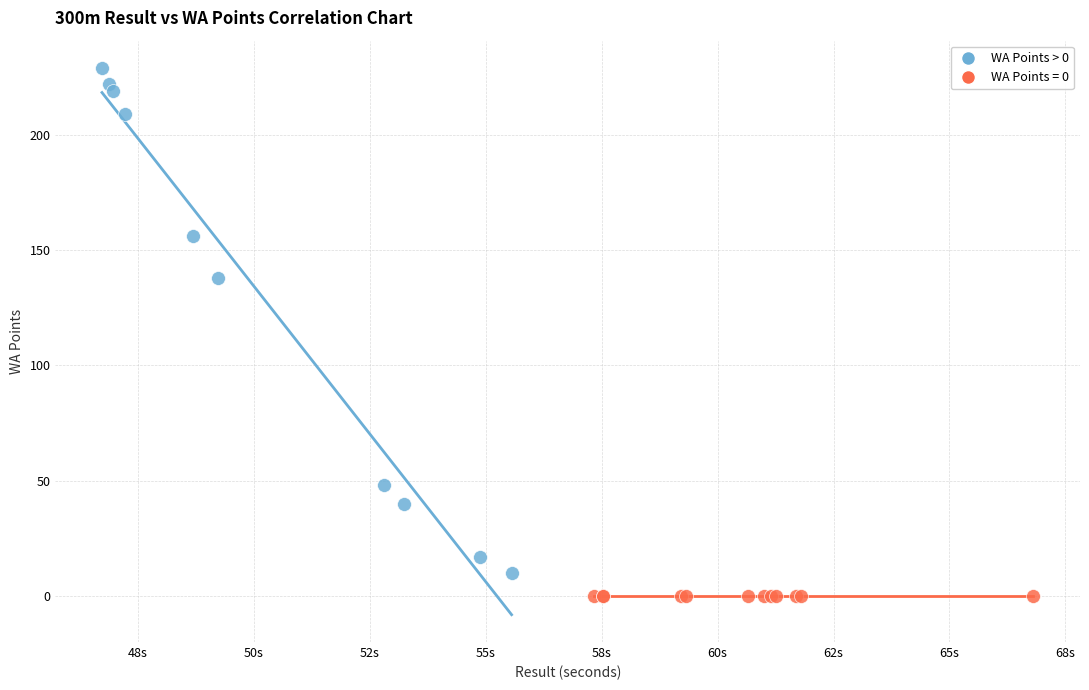

Which series reaches the maximum Y coordinate?

WA Points > 0